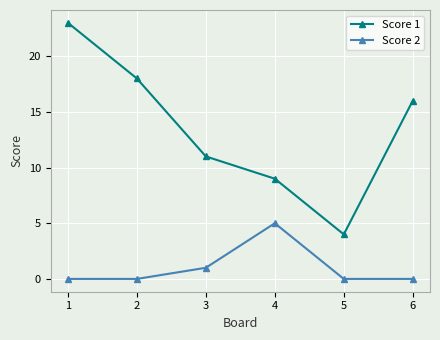

What is the sum of the Score 1 values at 3 and 1?

34